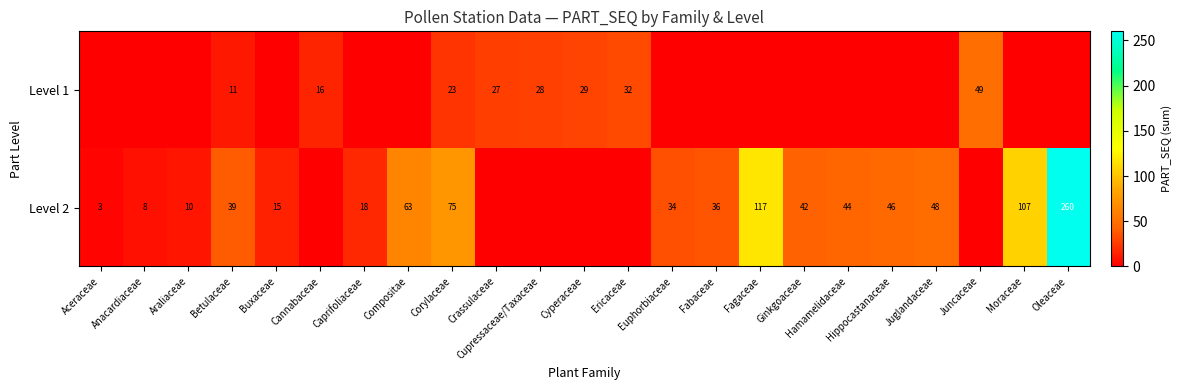

The value of Level 2 at Buxaceae is 22. True or false?

False